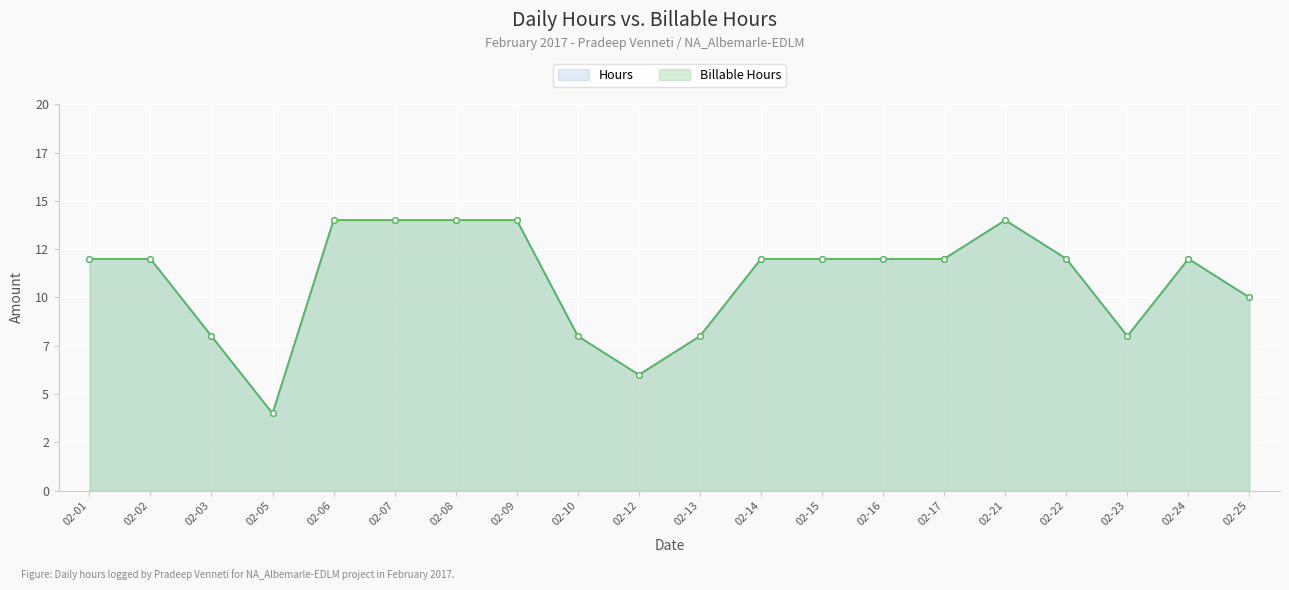

True or false: Hours and Billable Hours intersect in this chart.

False